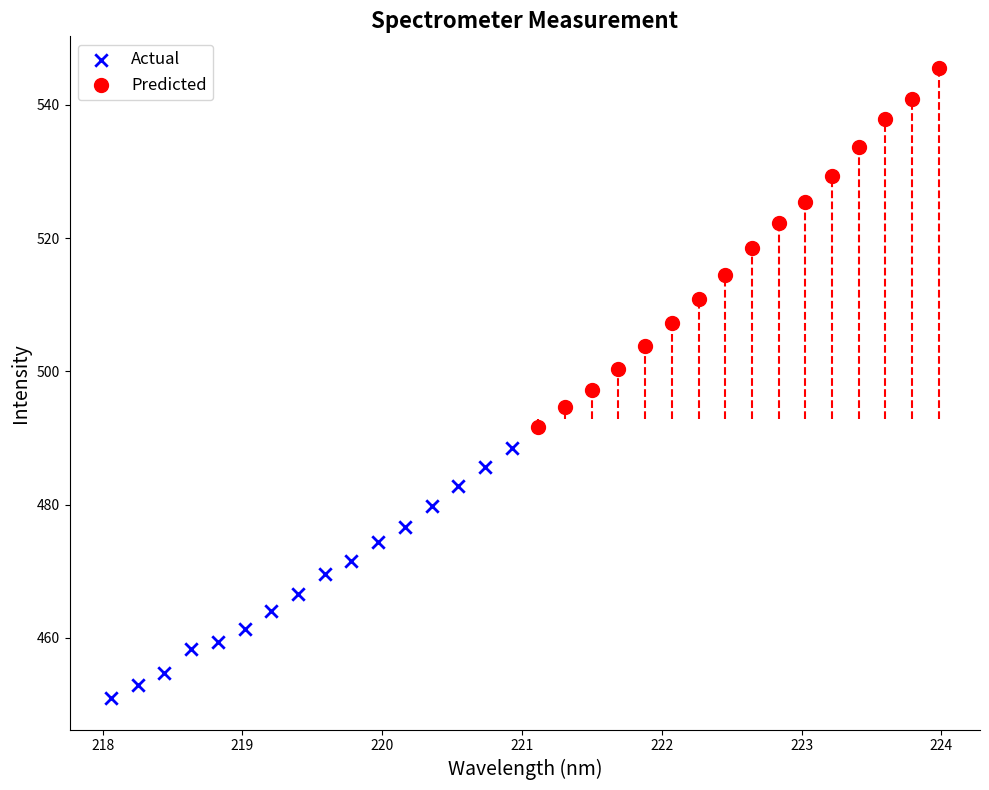

Which series has the widest spread of Y values?

Predicted